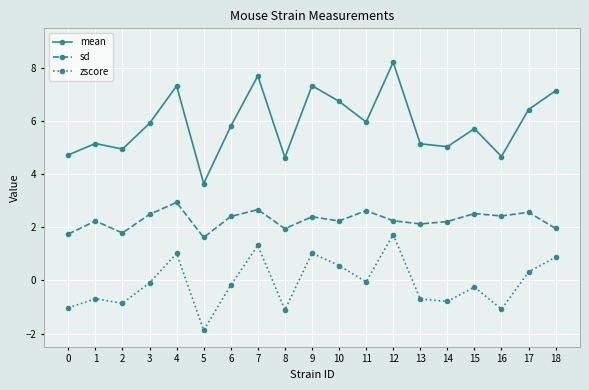

What is the sum of the zscore values at 16 and 0?

-2.1